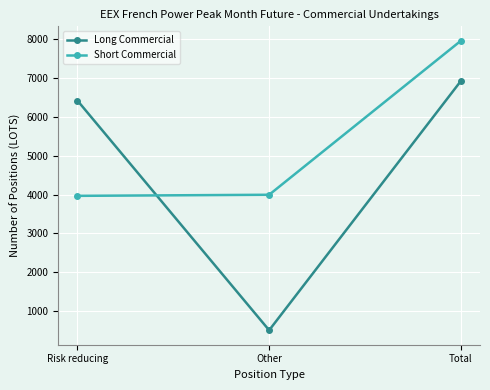

What is the label of the 3rd point from the right?

Risk reducing